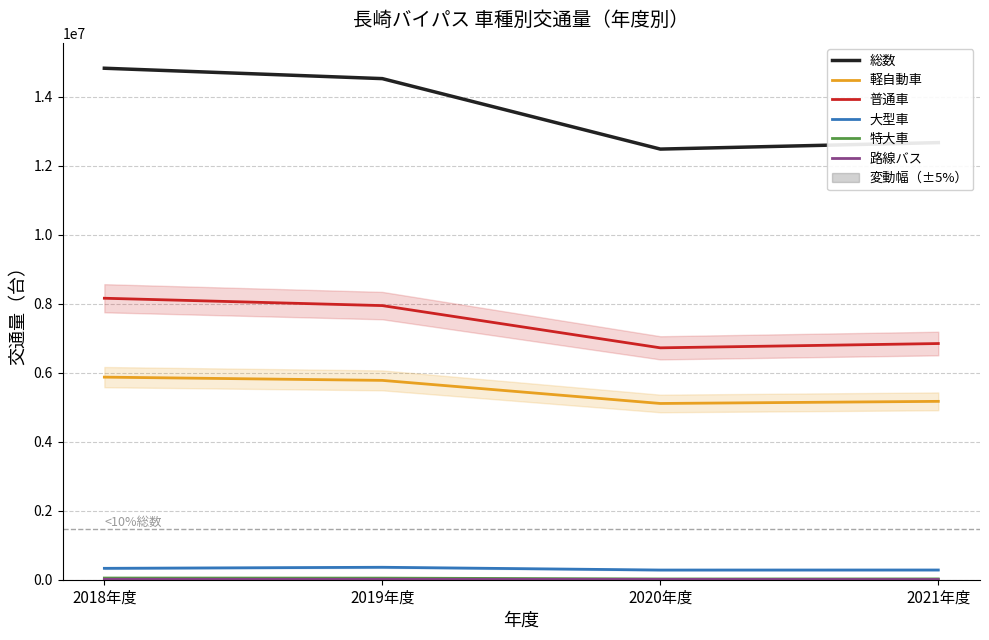

Count the number of data series in this chart.

6